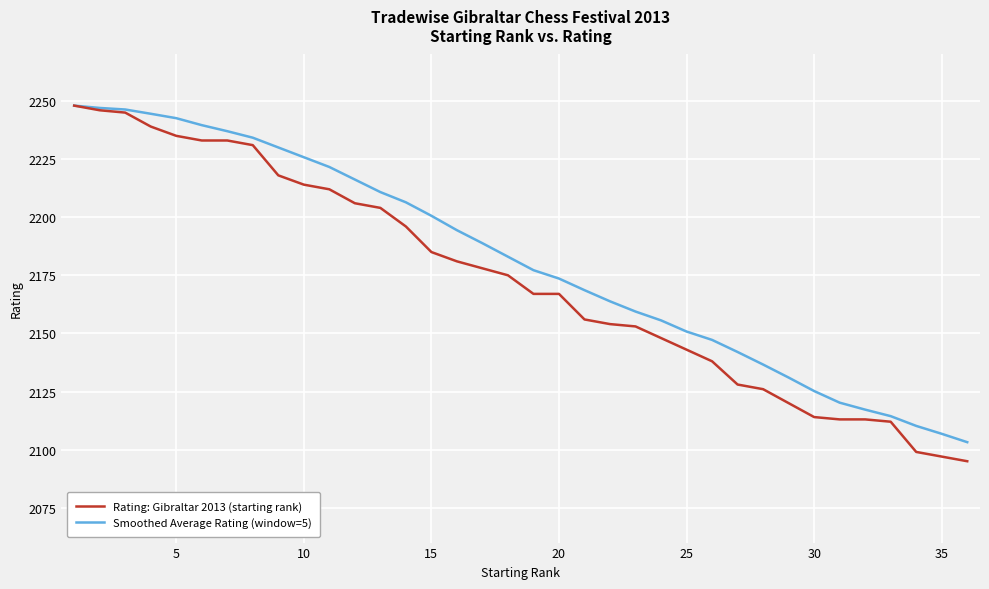

What is the maximum value for Smoothed Average Rating (window=5)?

2248.0